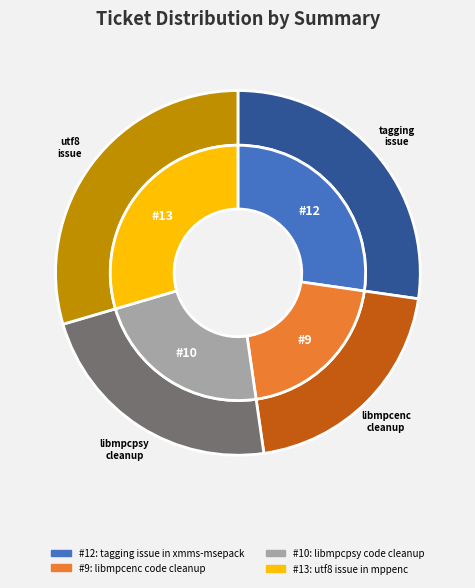

To the nearest percent, what is the combined percentage of utf8 issue in mppenc and tagging issue in xmms-msepack plugin?

57%